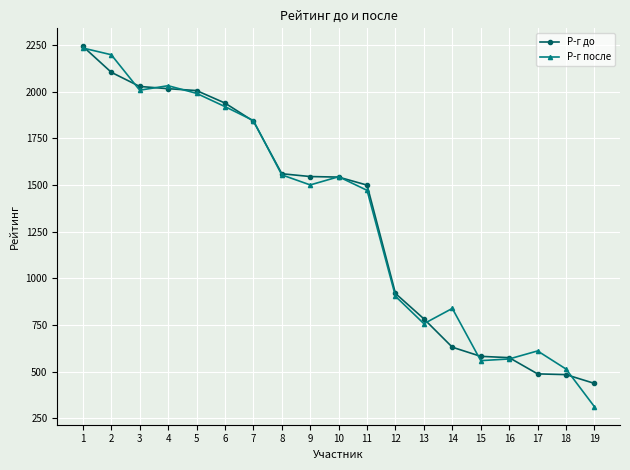

What is the value of the Р-г до point at the 1st from the left?

2244